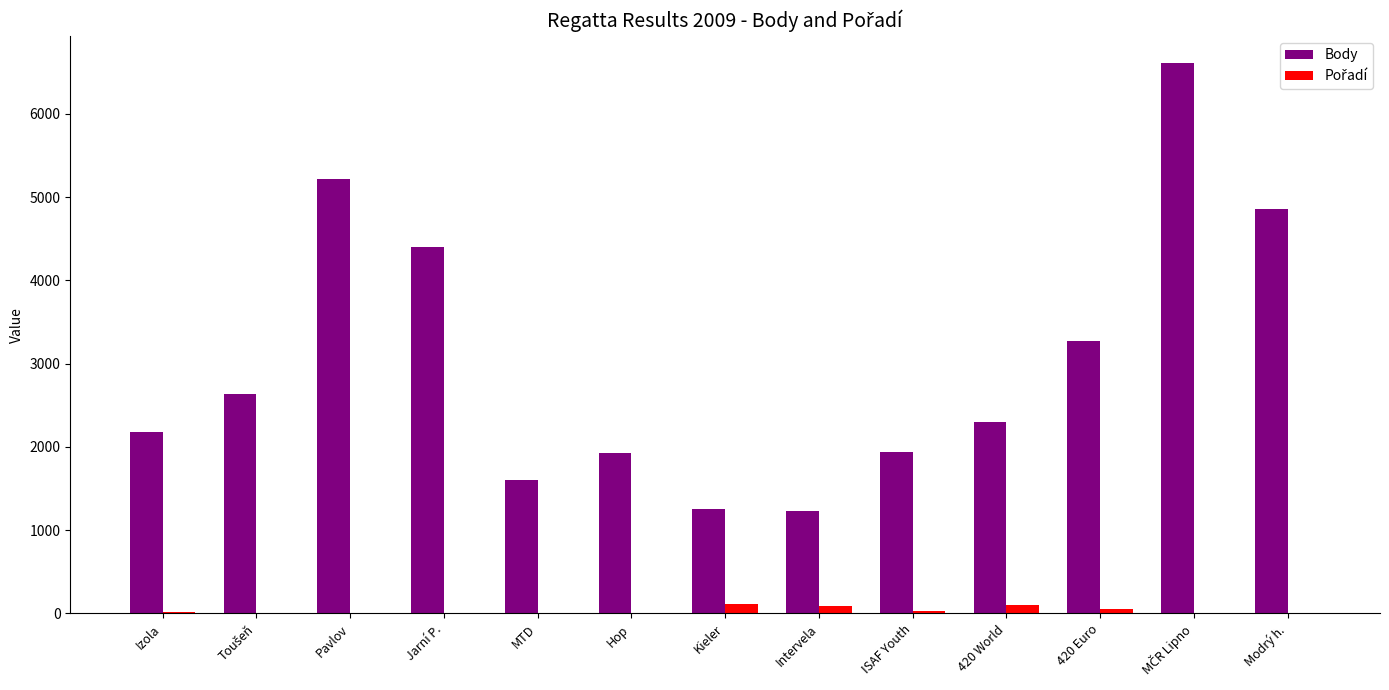

Between 420 World and 420 Euro, which series saw the biggest shift?

Body